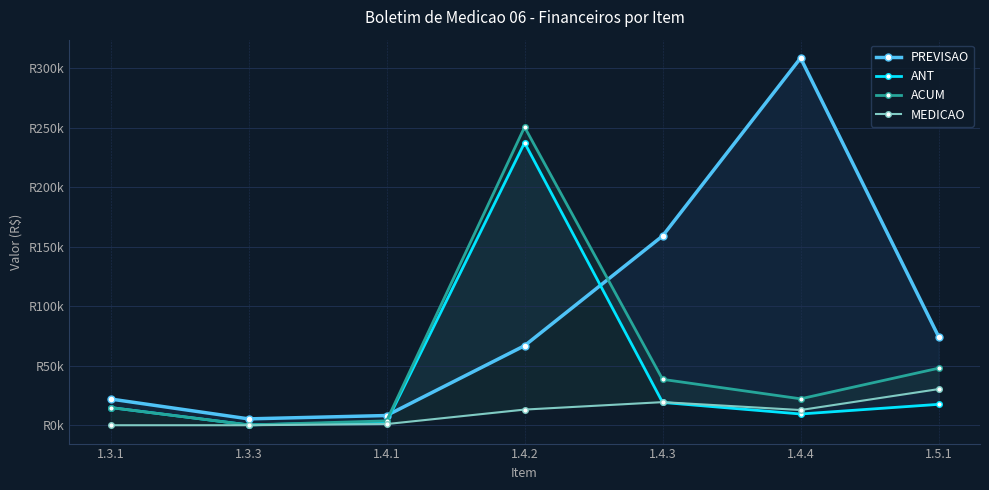

True or false: ACUM and ANT intersect in this chart.

False